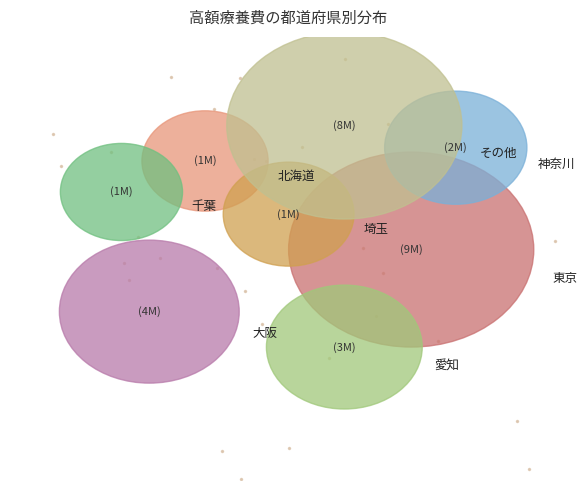

To the nearest percent, what is the combined percentage of 埼玉 and 北海道?

8%